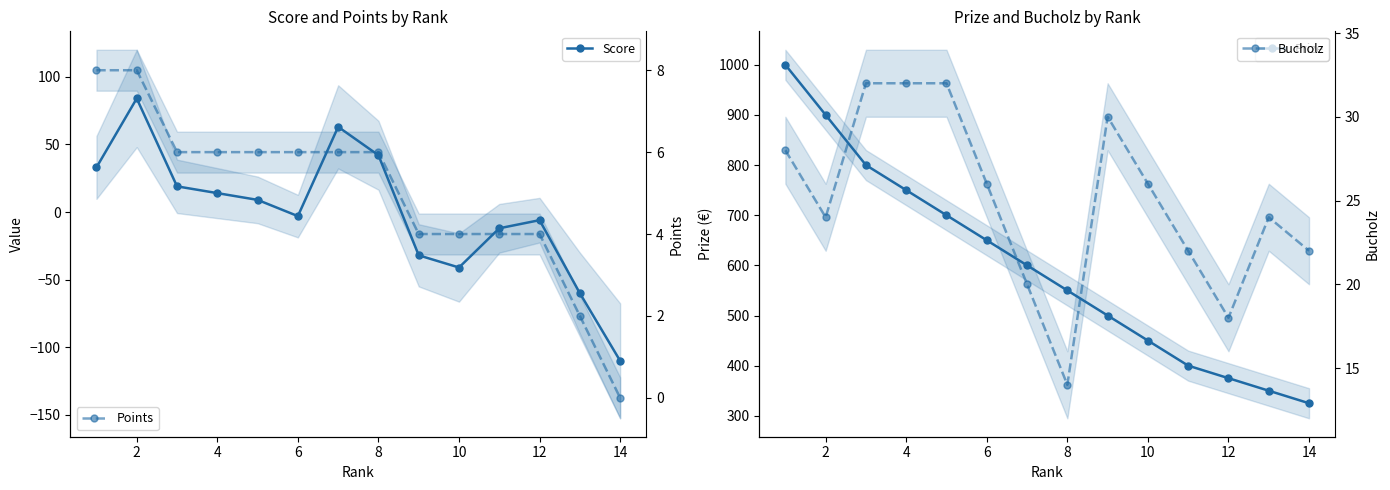

What is the sum of all Bucholz values?

350